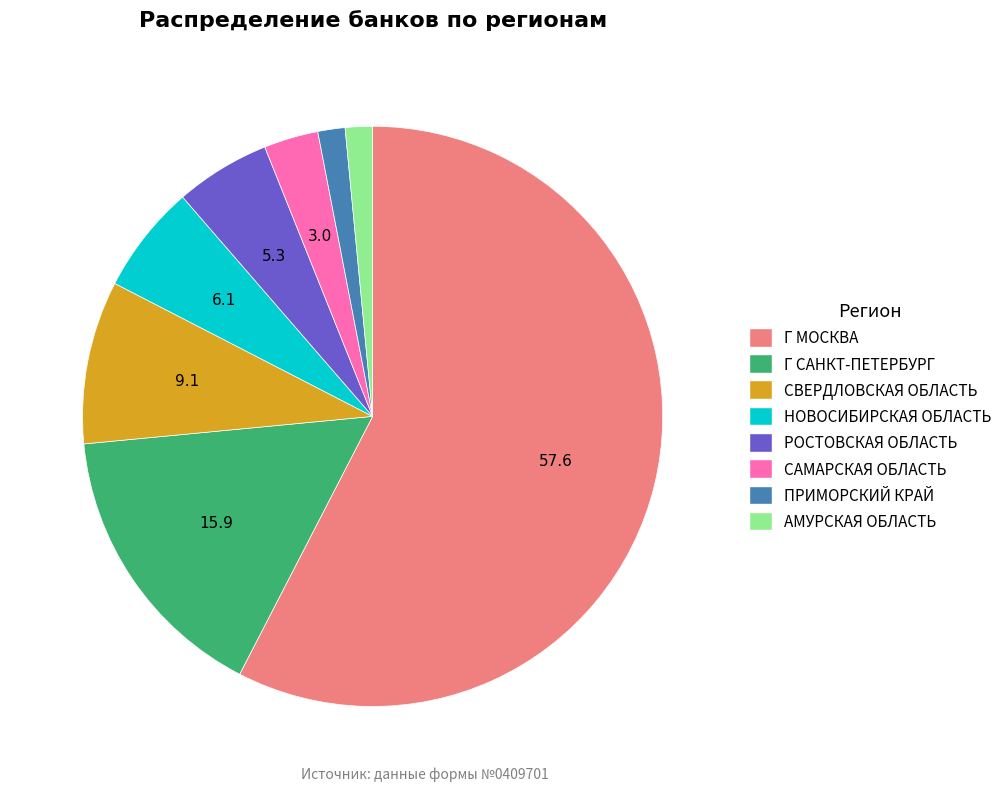

The НОВОСИБИРСКАЯ ОБЛАСТЬ slice represents 1% of the pie. True or false?

False